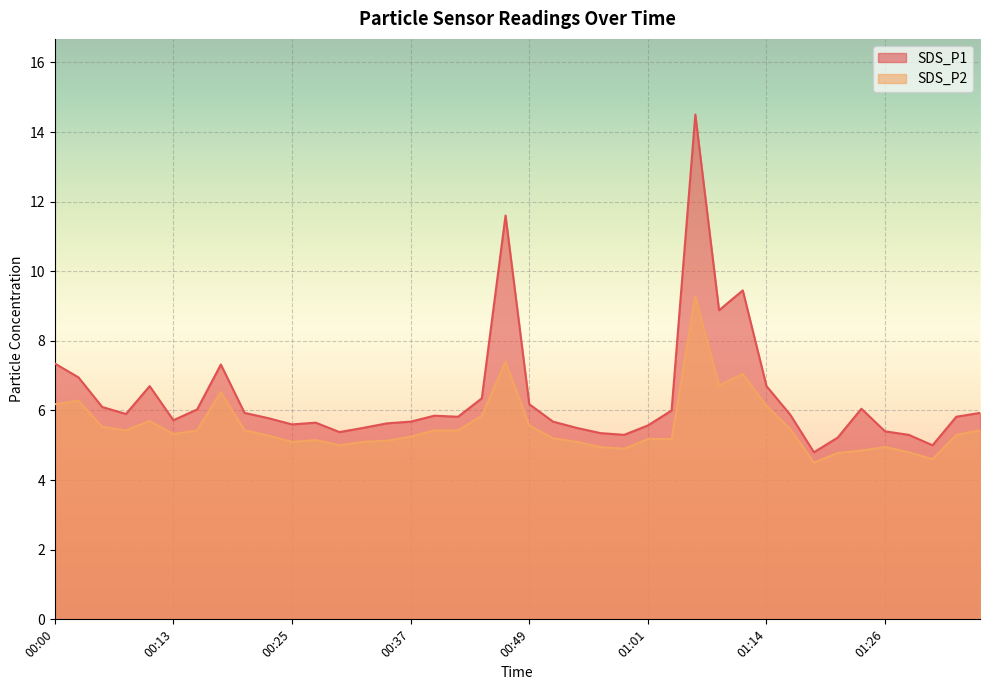

True or false: SDS_P1 and SDS_P2 cross at least once.

False